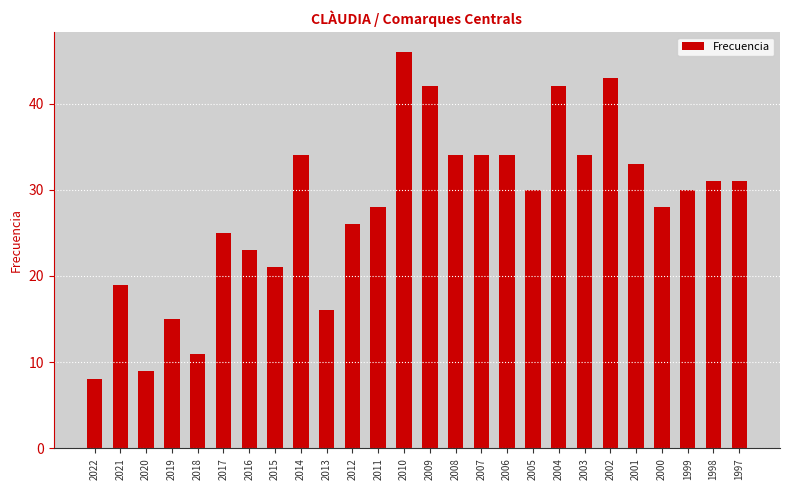

Where does the data first go above 30?

2014